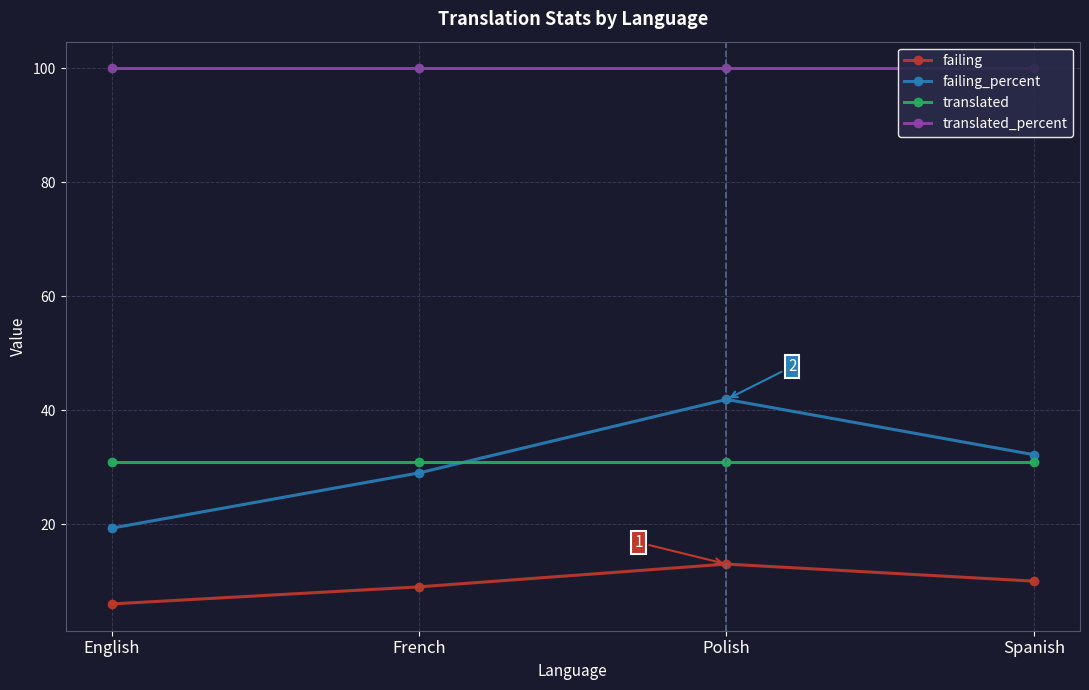

The translated series shows 31.0 at Spanish. True or false?

True